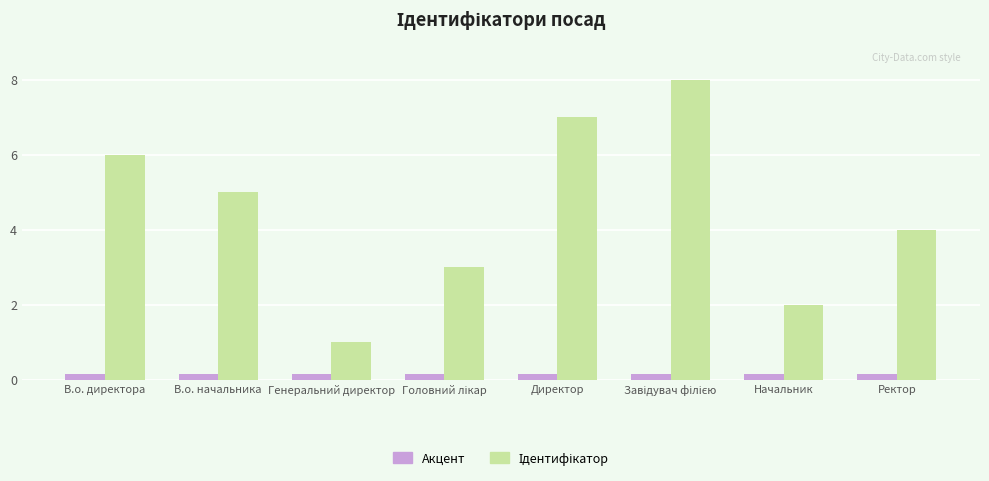

What is the sum of all Акцент values?

1.2